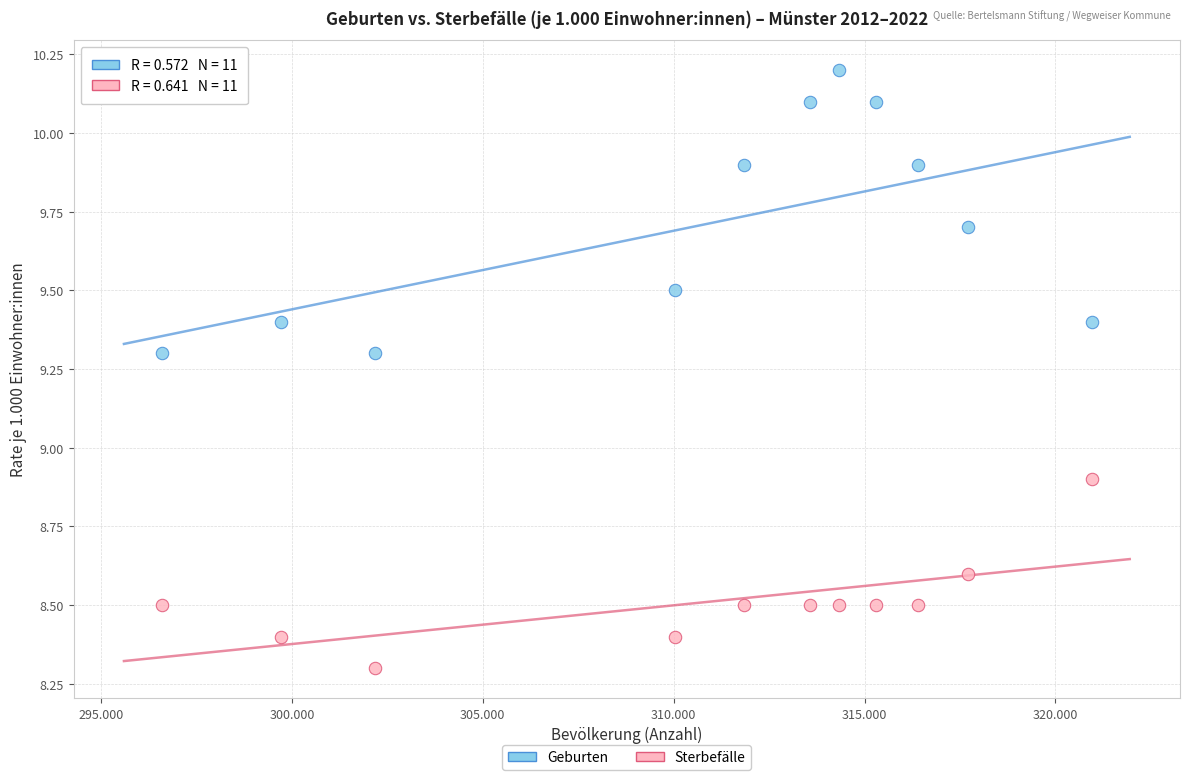

Which series has the largest Y range (max minus min)?

Geburten